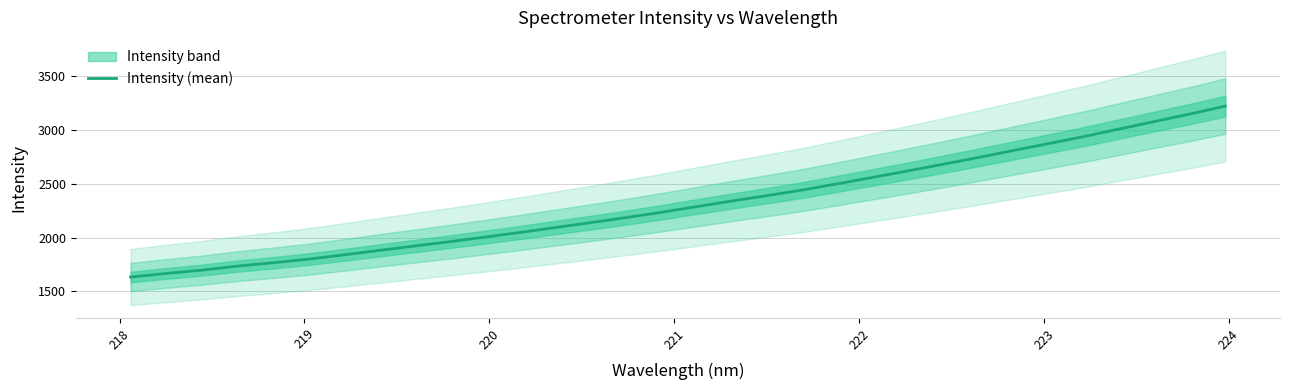

What is the minimum value for Intensity (mean)?

1633.7